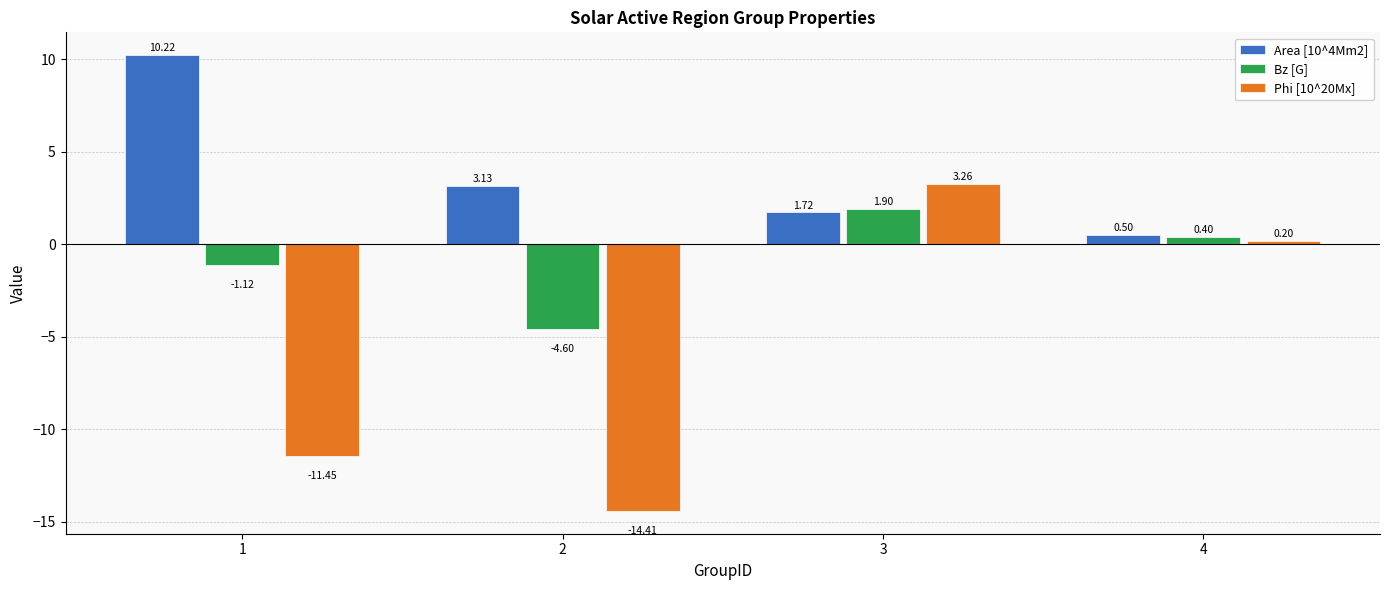

At which category does the chart reach its minimum across all series?

2